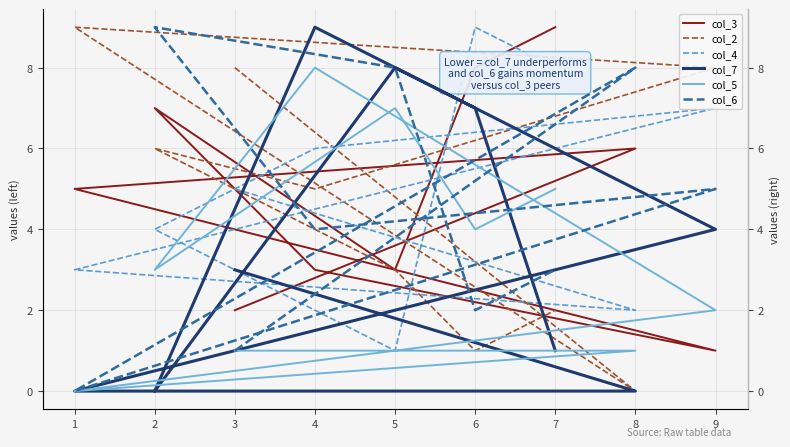

After their last crossing, which series has the higher values: col_7 or col_3?

col_3